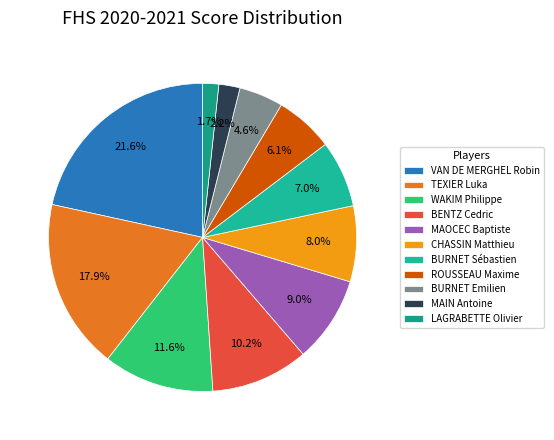

What is the largest slice in the pie chart?

VAN DE MERGHEL Robin